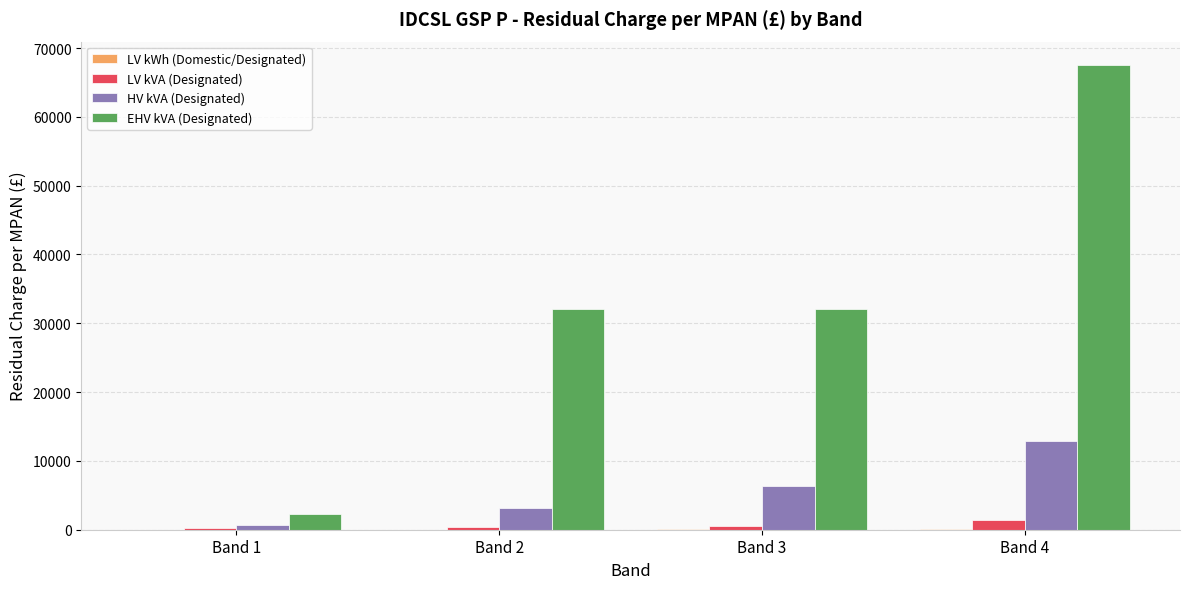

Which series changed the most between Band 1 and Band 4?

EHV kVA (Designated)